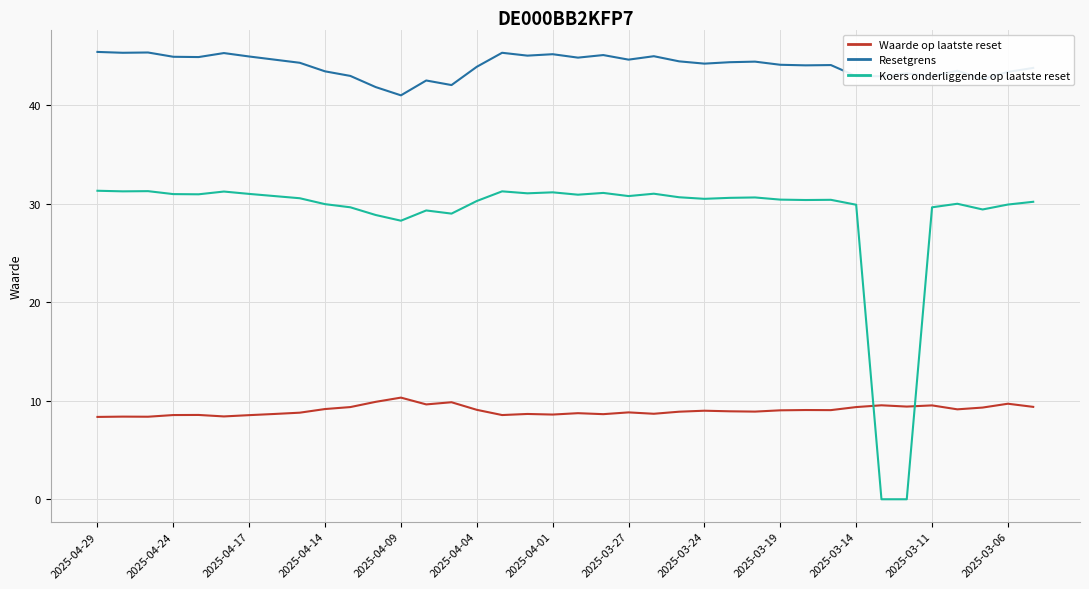

What is the lowest value of the Resetgrens series?

41.0